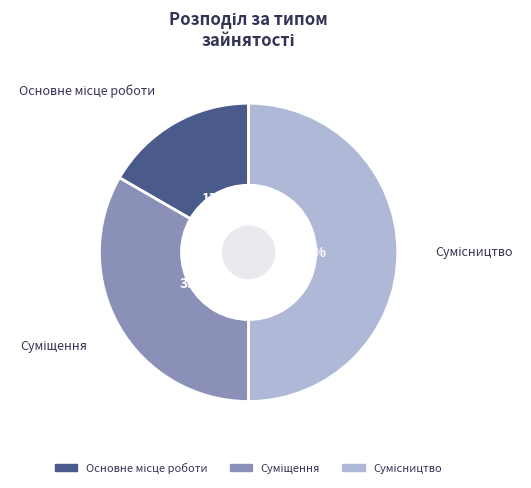

To the nearest percent, what is the average slice percentage?

33%